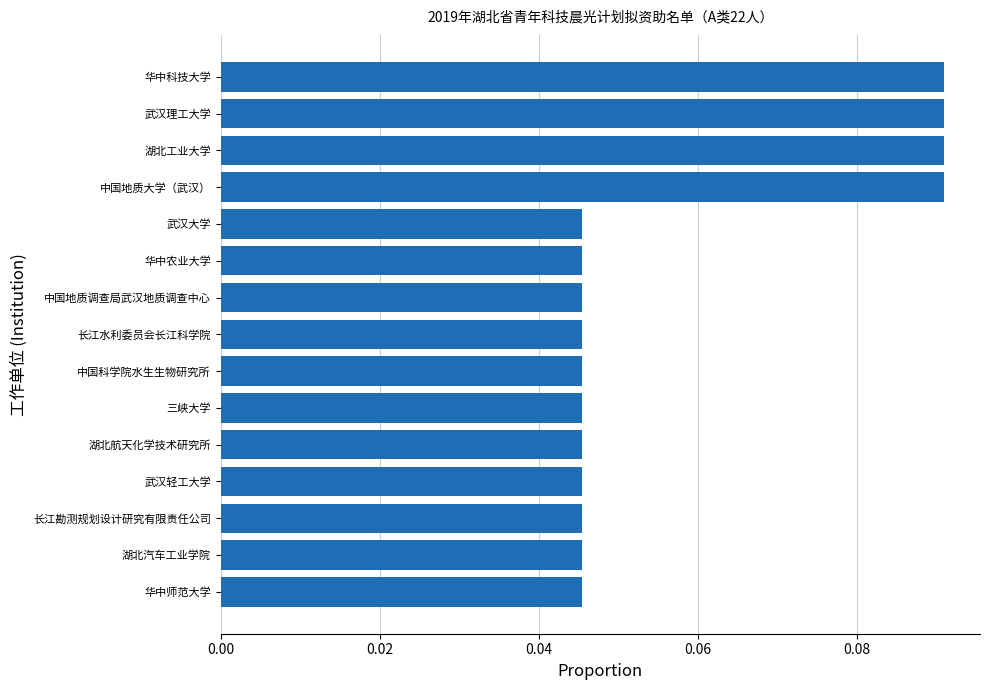

What is the sum of all values?

0.9